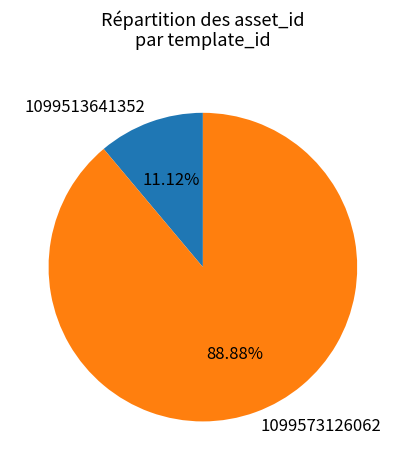

Rank the categories by value from highest to lowest.

1099573126062, 1099513641352